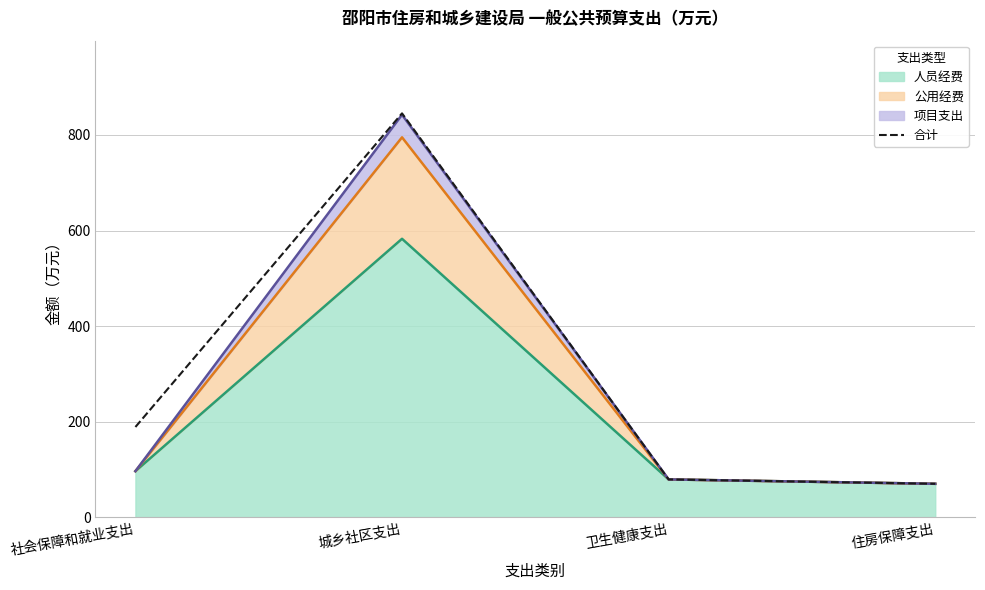

Approximately how many times larger is the value at 城乡社区支出 compared to 住房保障支出?

12.1